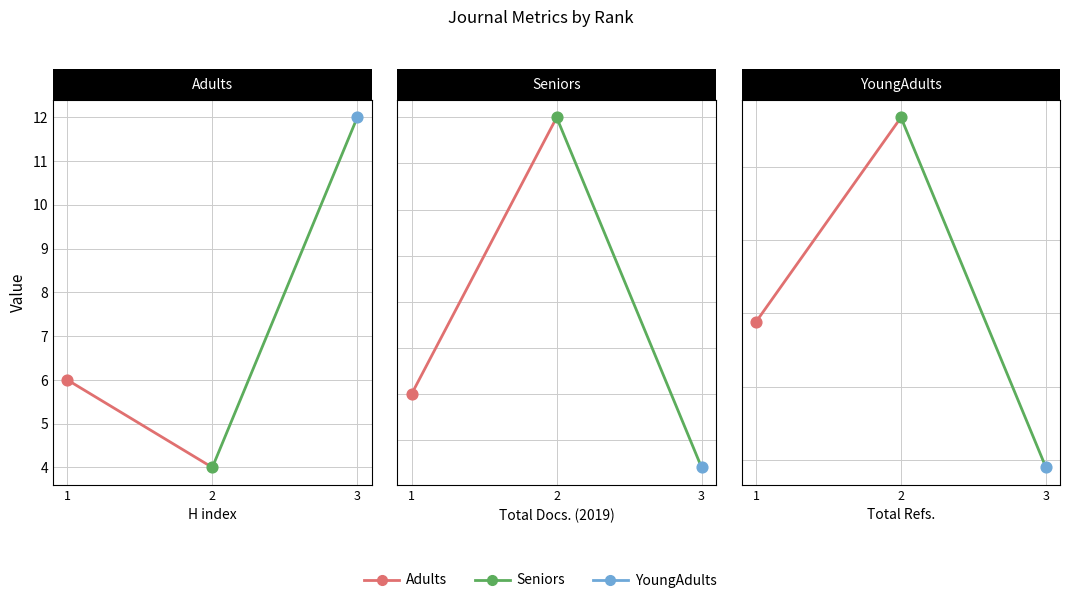

Which series has the largest total across all categories?

Total Refs.